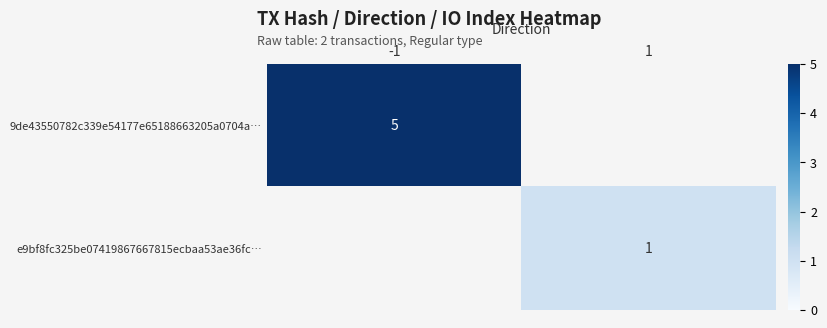

What is the greatest value displayed?

5.0